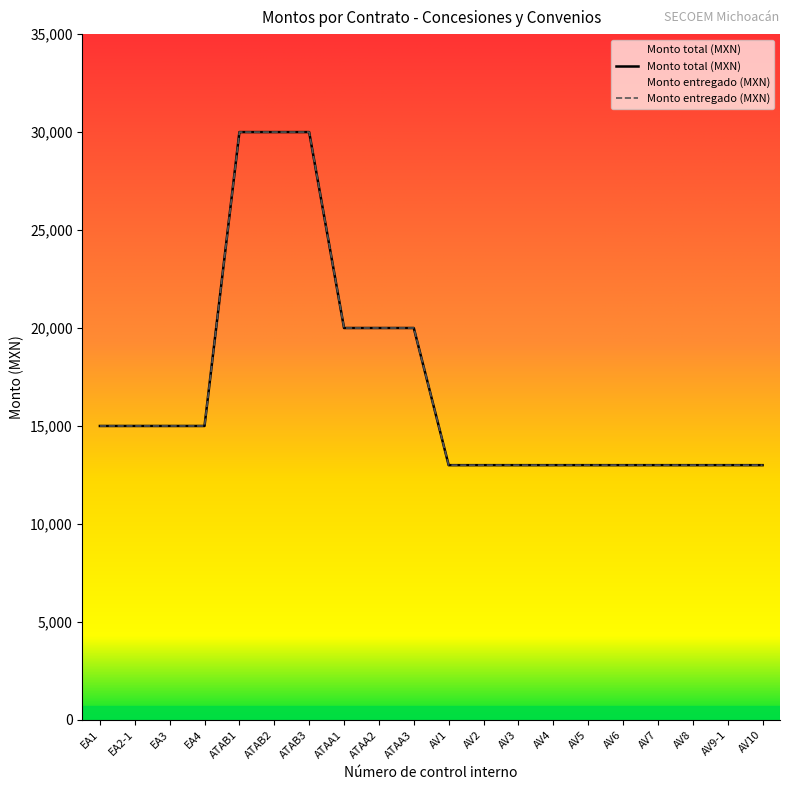

Which series changed the most between AV1 and AV9-1?

Monto total (MXN)